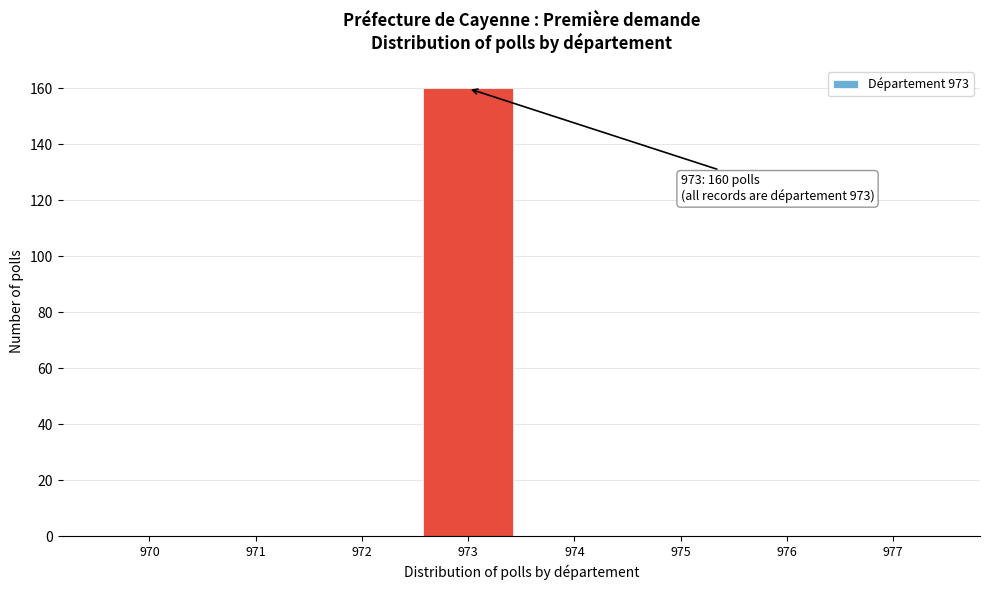

Reading left to right, extract all data points from this chart.

970=0	971=0	972=0	973=160	974=0	975=0	976=0	977=0